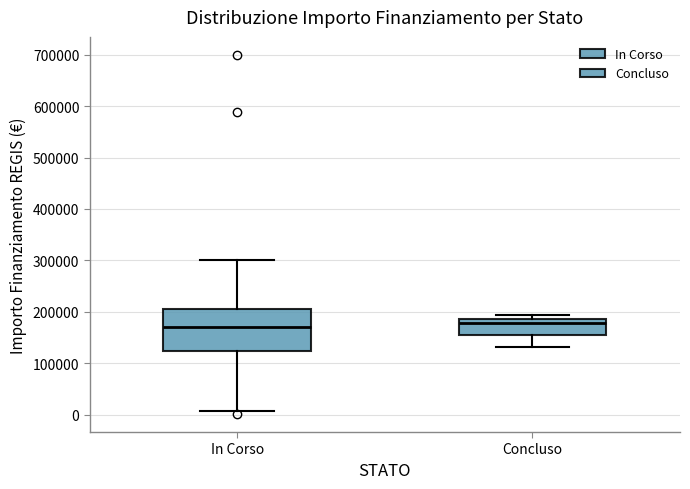

Comparing the boxes themselves (not the whiskers), which one is the tallest?

In Corso